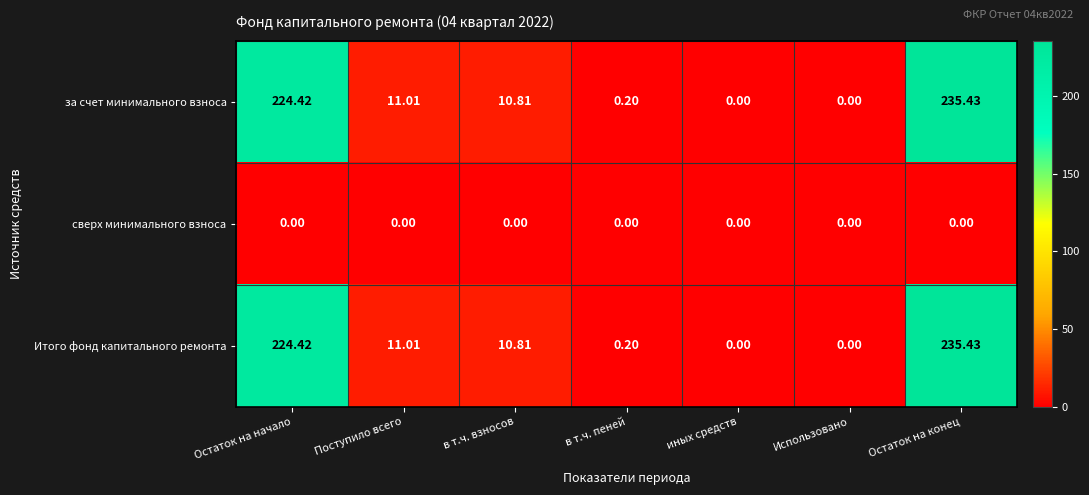

At how many categories does at least one series exceed 28?

2